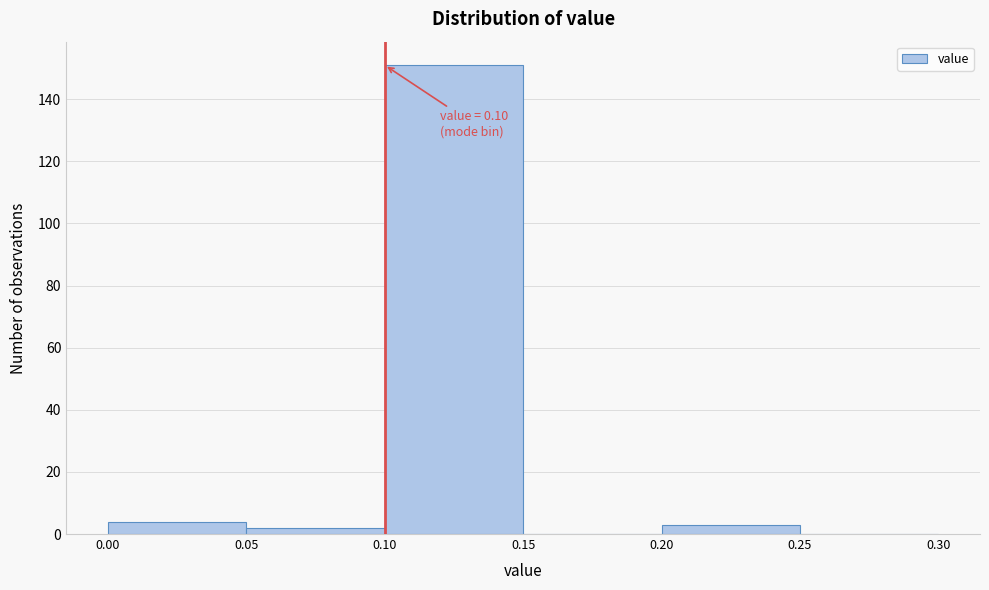

Which range on the x-axis has the tallest bar?

0.10 to 0.15